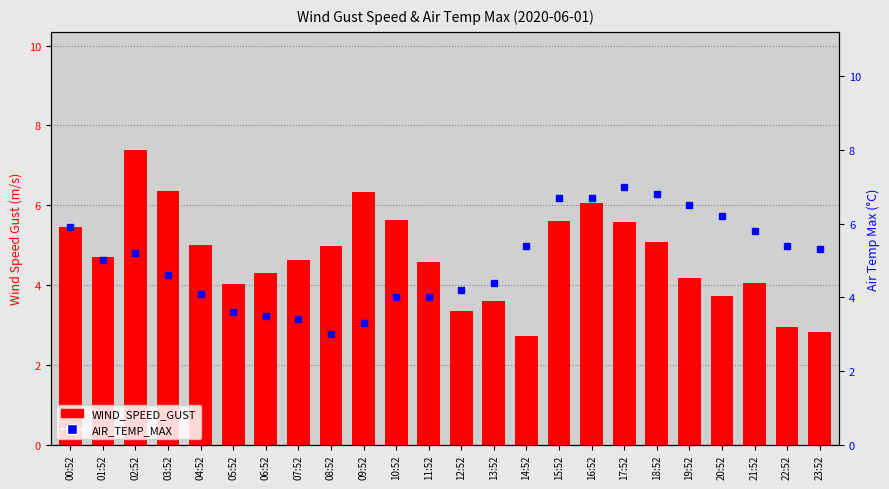

Between 10:52 and 23:52, which series saw the biggest shift?

WIND_SPEED_GUST